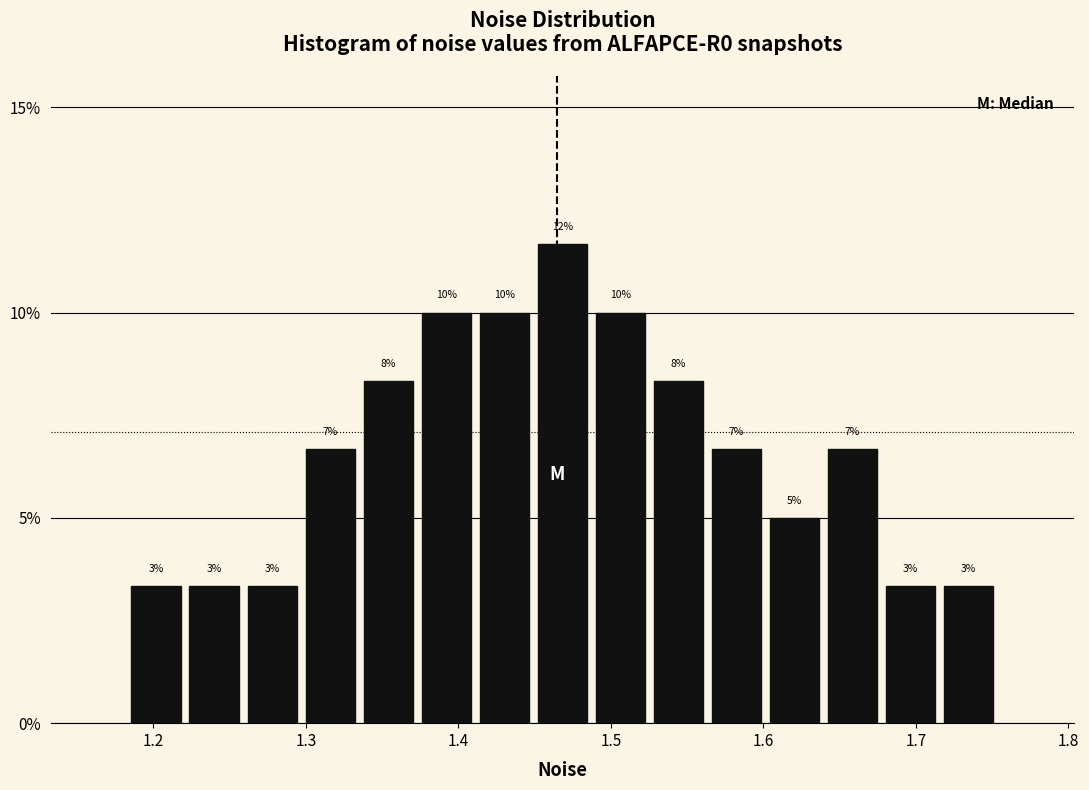

Around what value on the x-axis is the tallest bar? Give the approximate position of its centre, as read against the axis.

1.47